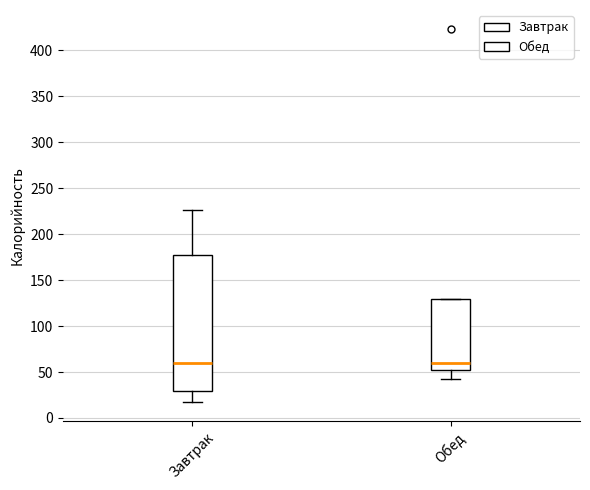

Where is the lower edge of the box for Завтрак on the y-axis? The values are not printed on the chart, so give them approximately, as read against the axis.

30